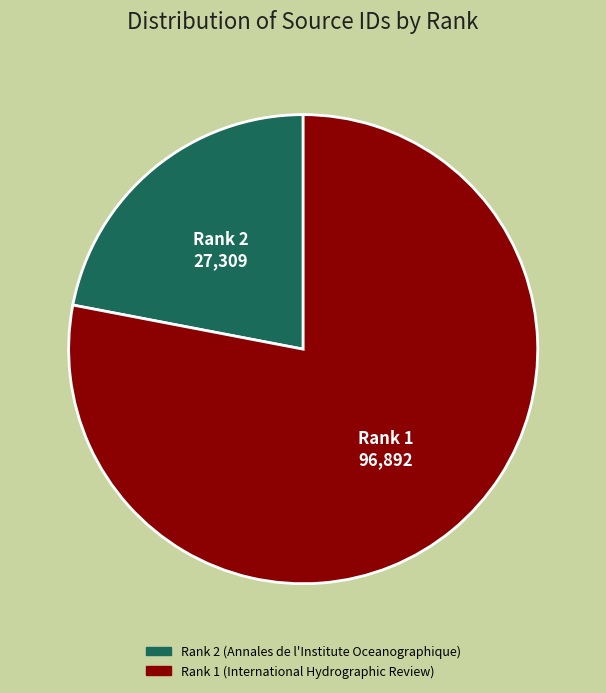

Which category has the biggest portion of the pie?

Rank 1 (International Hydrographic Review)